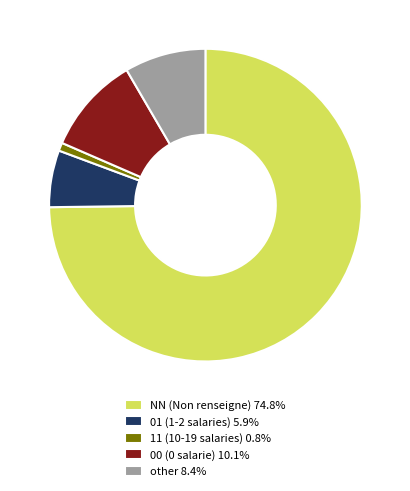

Do NN (Non renseigne) 74.8% and 11 (10-19 salaries) 0.8% together represent more than half of the pie?

Yes